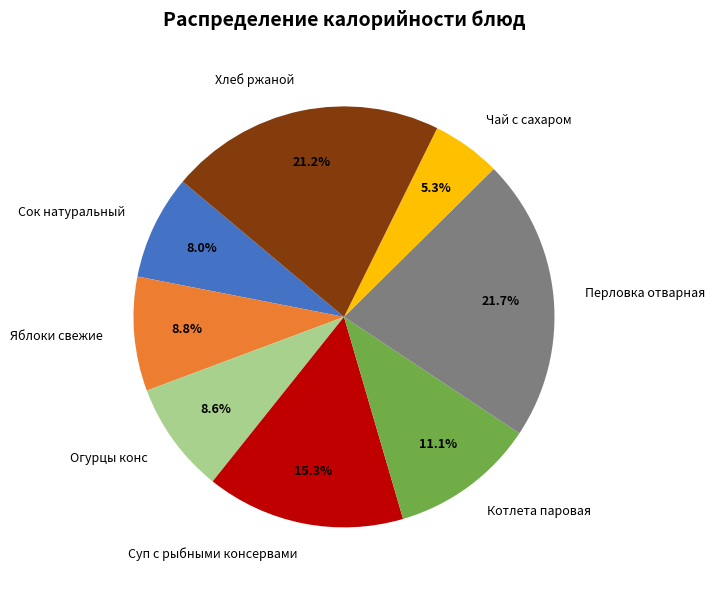

Does Хлеб ржаной account for over 50% of the chart?

No